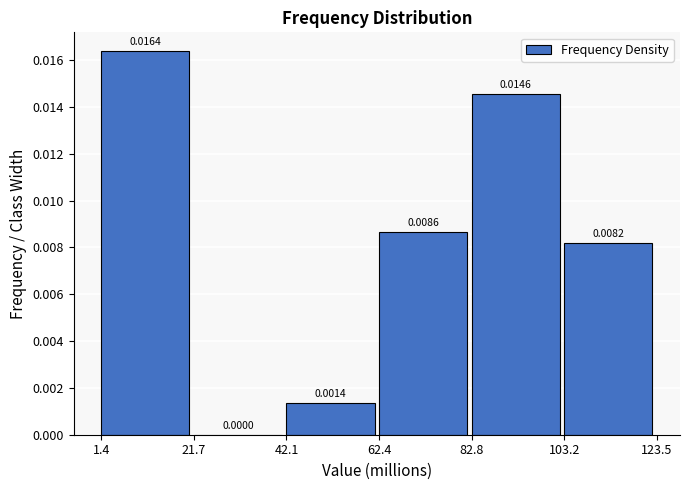

What is the height of the bar covering 42.1 to 62.4 on the x-axis?

0.0014